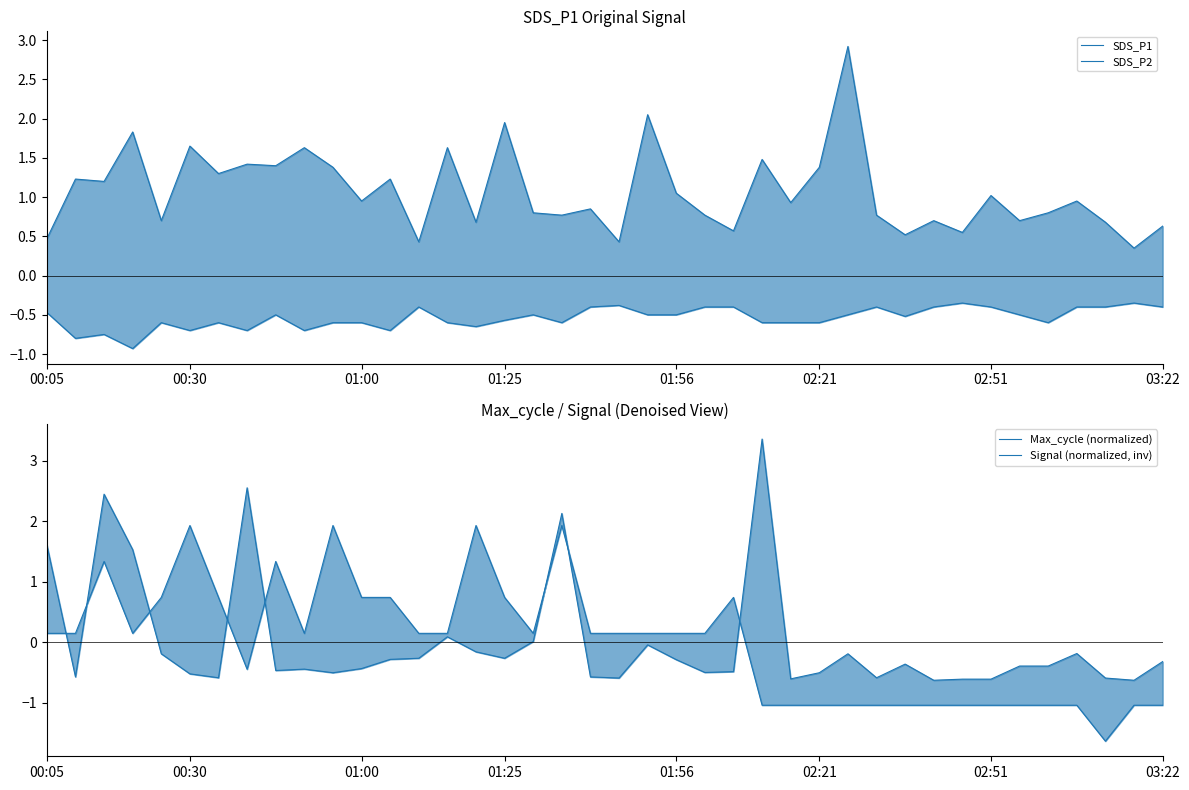

Which series changed the most between 02:51 and 20?

SDS_P1